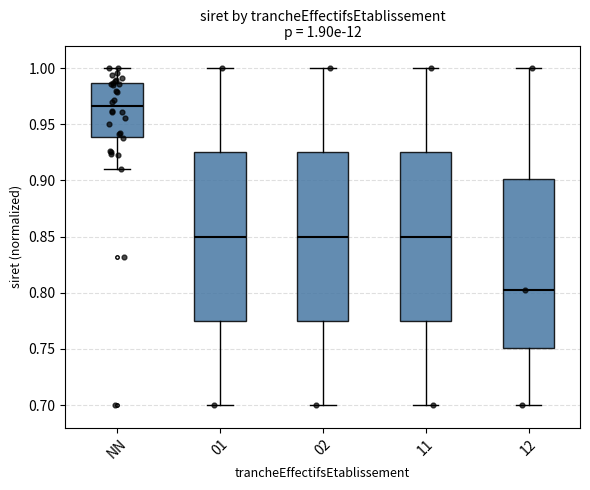

Which box has the highest median line?

NN